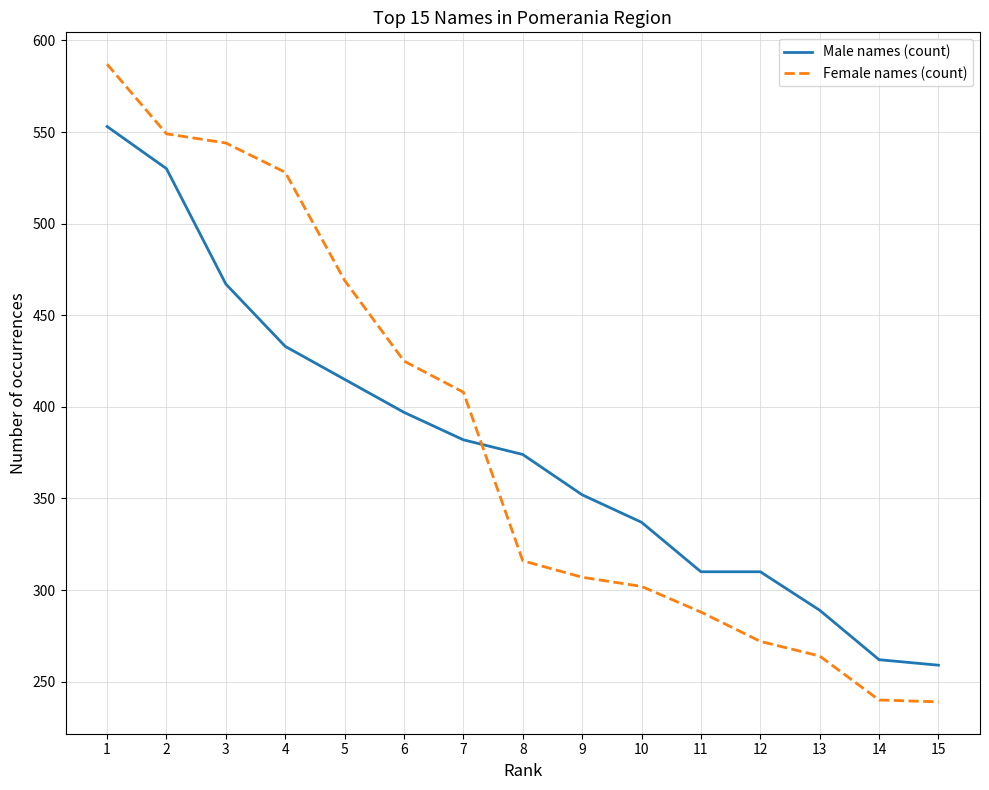

Is the value of Male names (count) at 13 greater than the value of Female names (count) at 4?

No